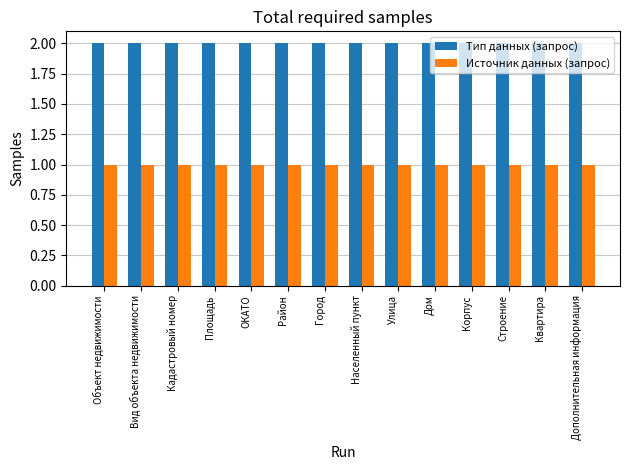

Rank the series by their maximum value, from lowest to highest.

Источник данных (запрос), Тип данных (запрос)